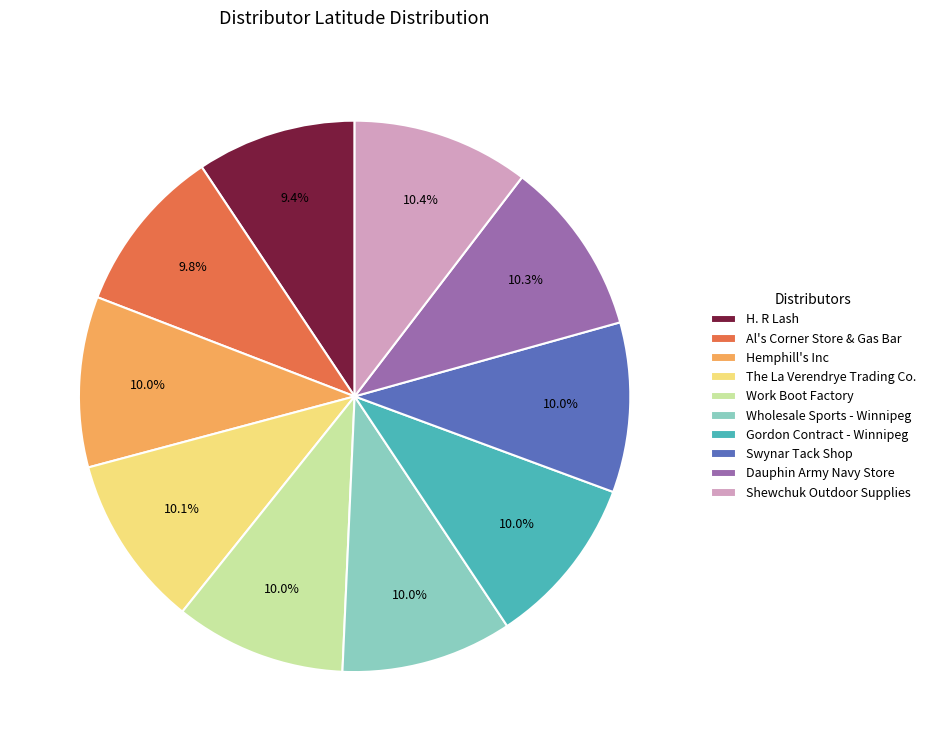

Approximately how many times larger is the value at Wholesale Sports - Winnipeg compared to H. R Lash?

1.1